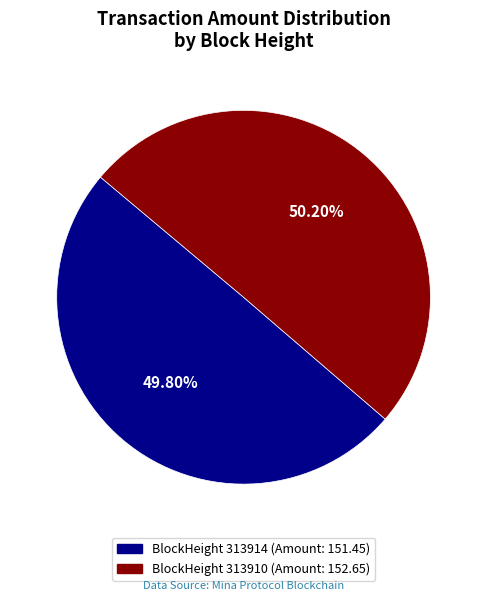

Is there any slice that represents more than half of the pie?

Yes